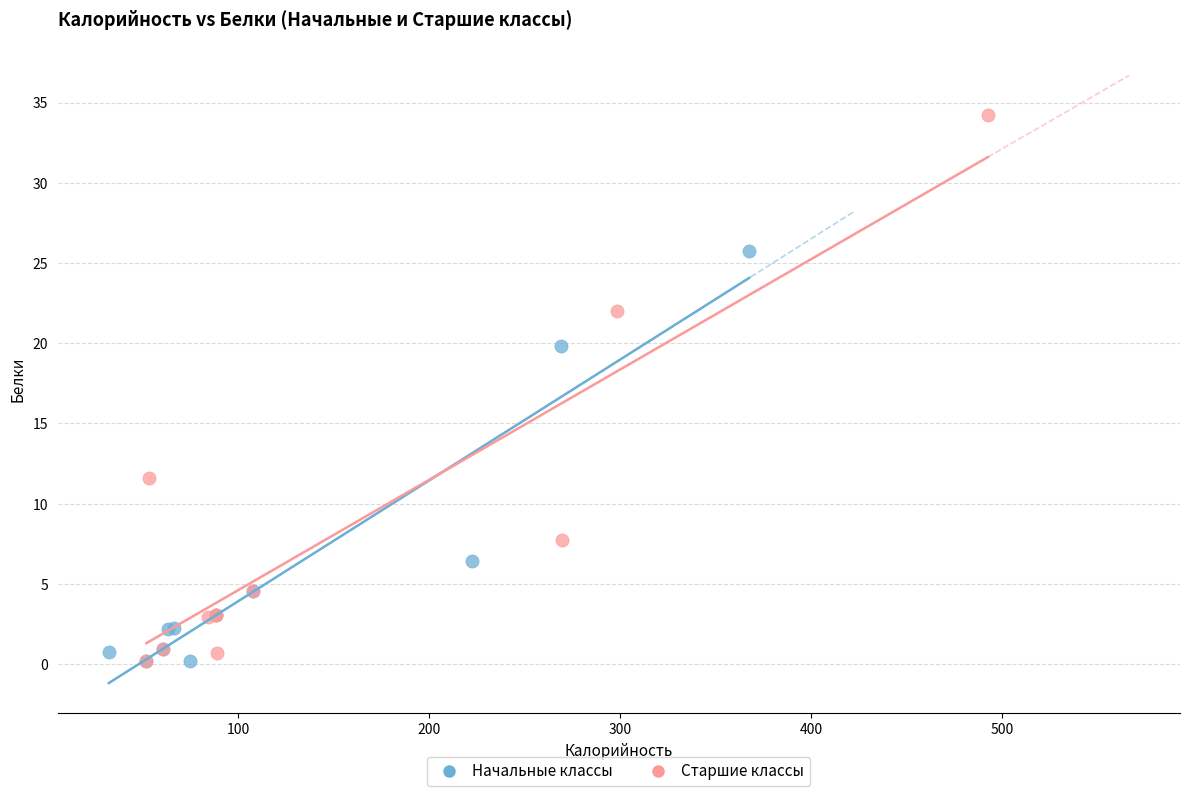

What are all the series names shown in the legend?

Начальные классы, Старшие классы